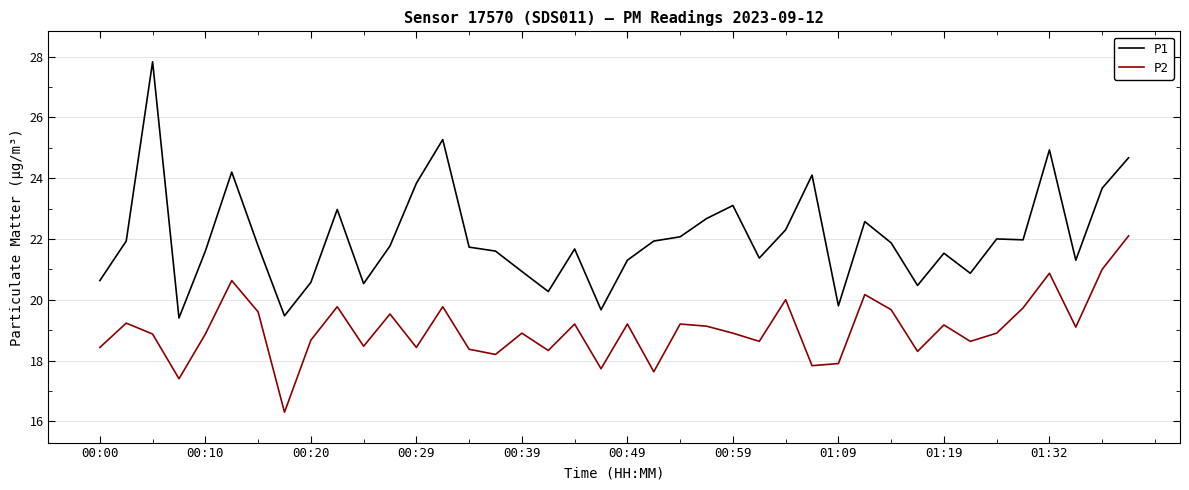

True or false: P1 and P2 intersect in this chart.

False